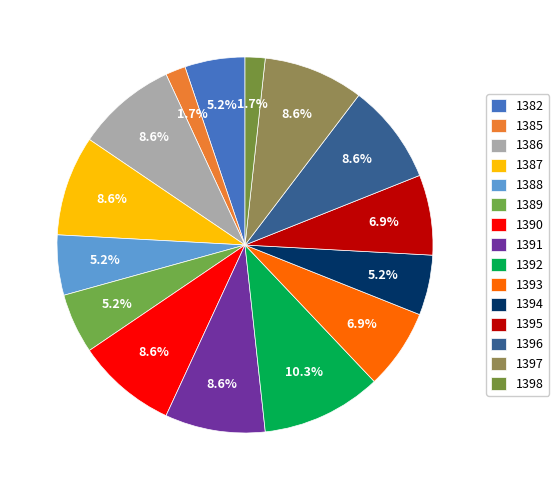

How many segments does this pie chart have?

15